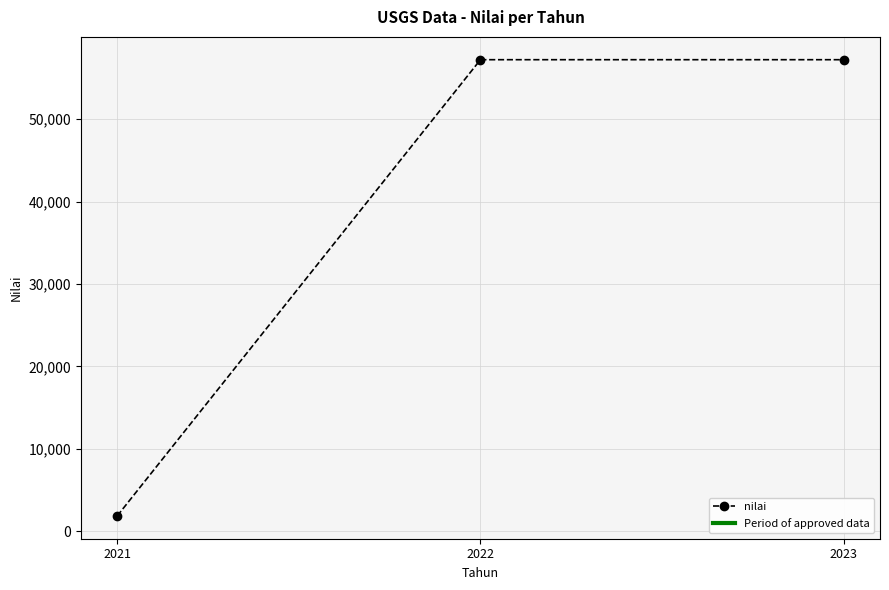

What is the value of the 2nd point from the left?

57211